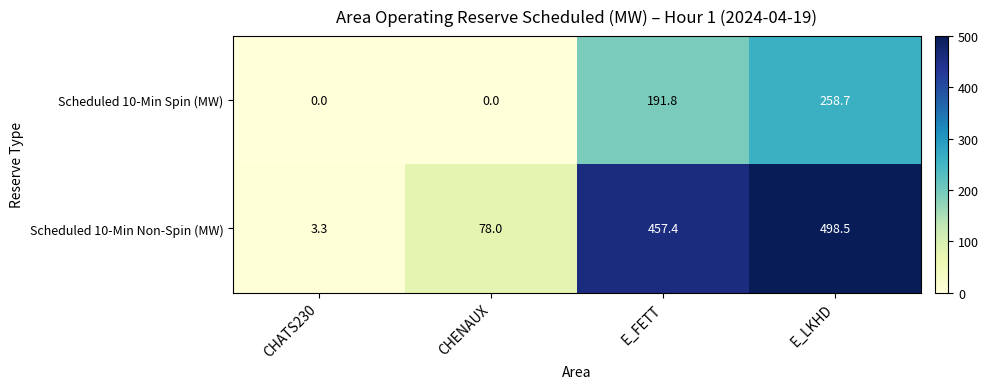

Reading left to right, what are all the values shown in this chart?

Scheduled 10-Min Spin (MW): 0.0	0.0	191.8	258.7
Scheduled 10-Min Non-Spin (MW): 3.3	78.0	457.4	498.5